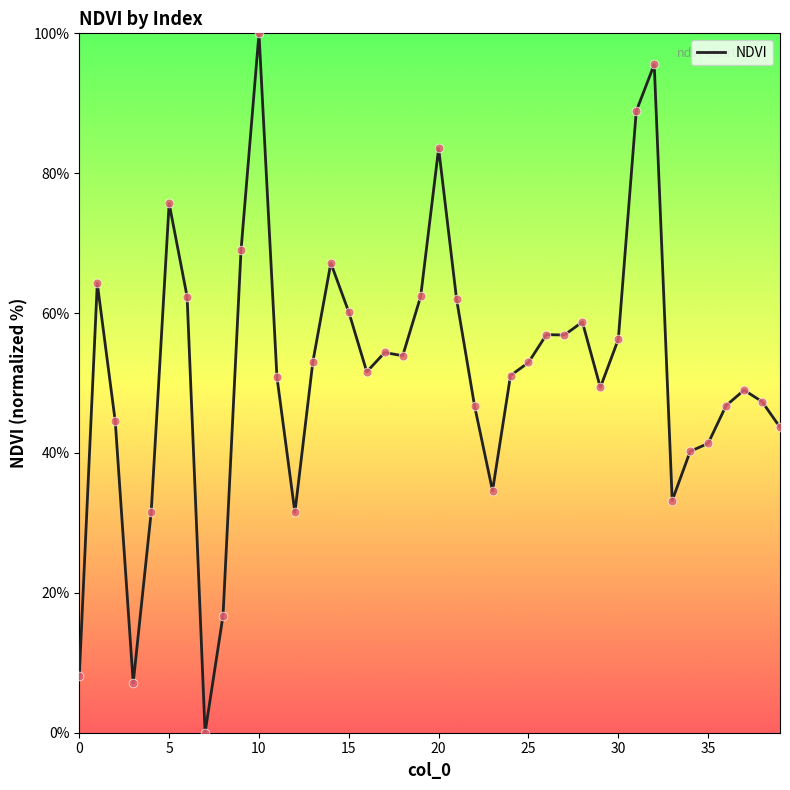

What is the greatest value displayed?

100.0